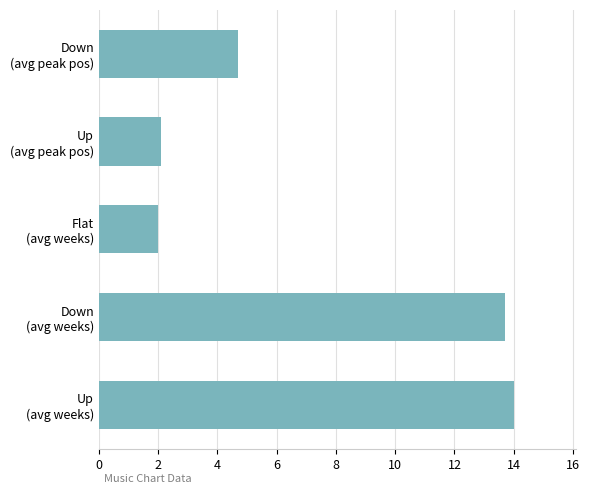

What is the minimum value shown in the chart?

2.0